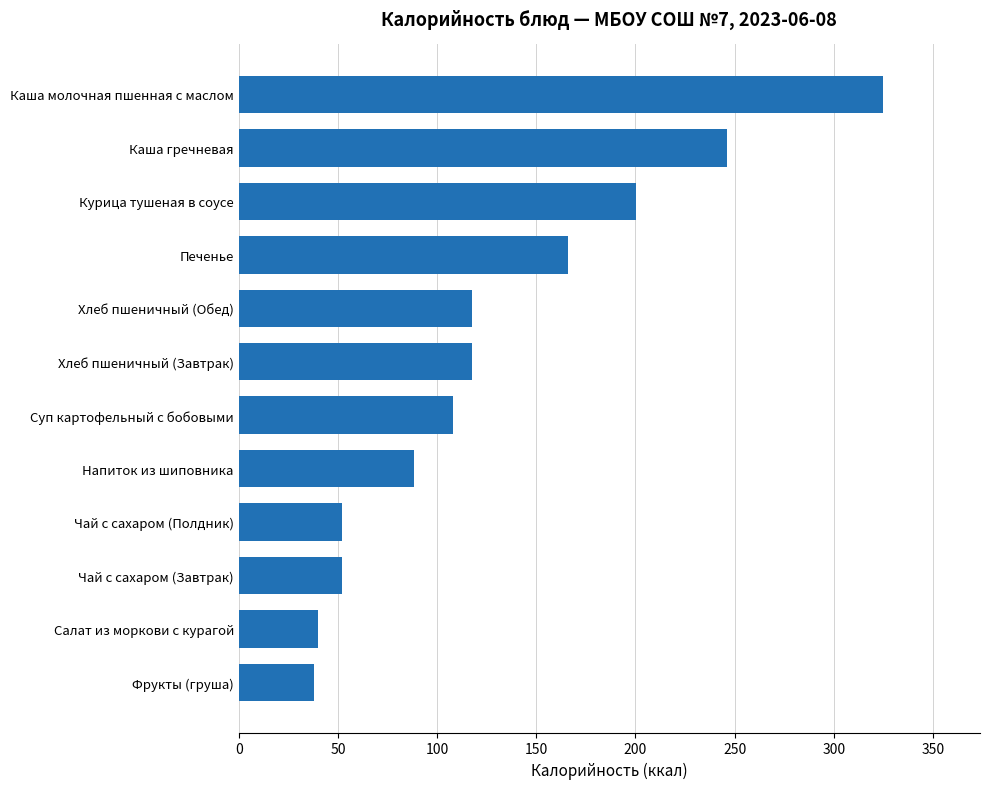

What is the difference between the maximum and minimum values?

287.0